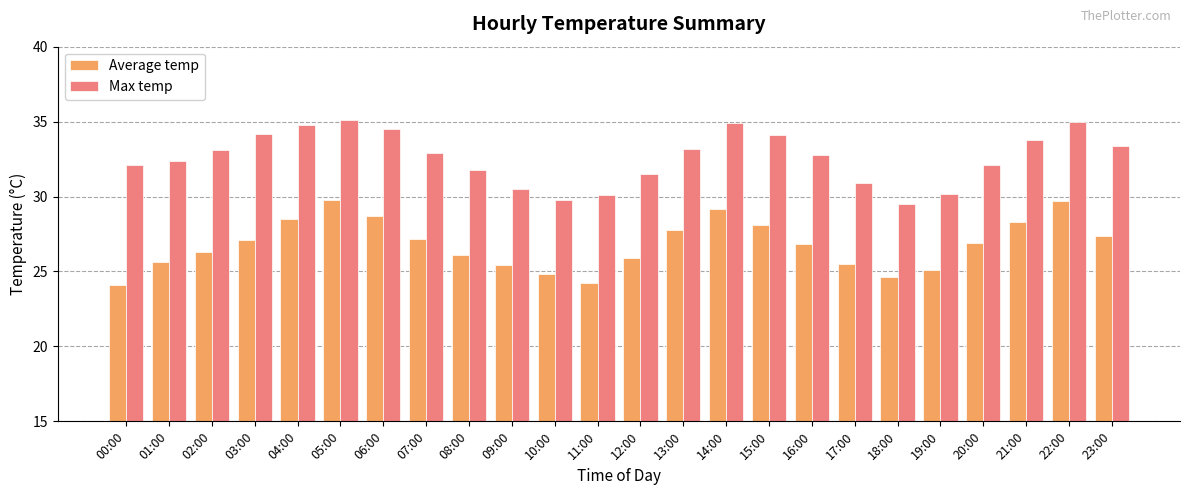

What is the maximum value for Average temp?

29.8